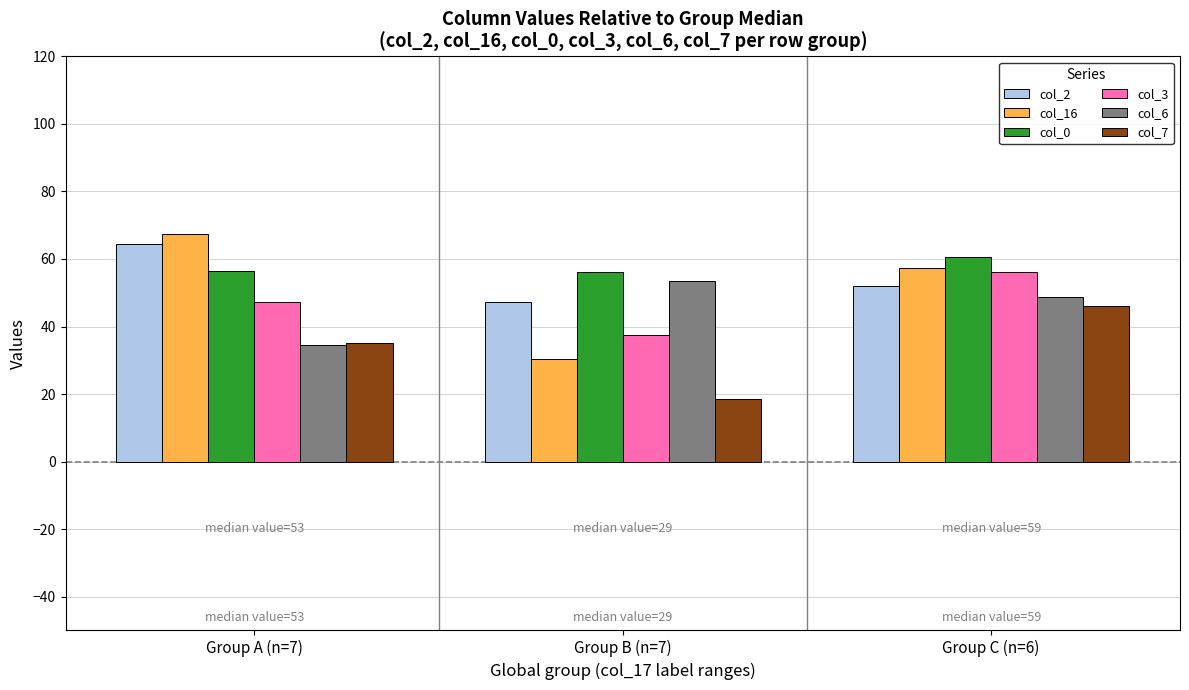

How many data points in col_6 are above 48?

2